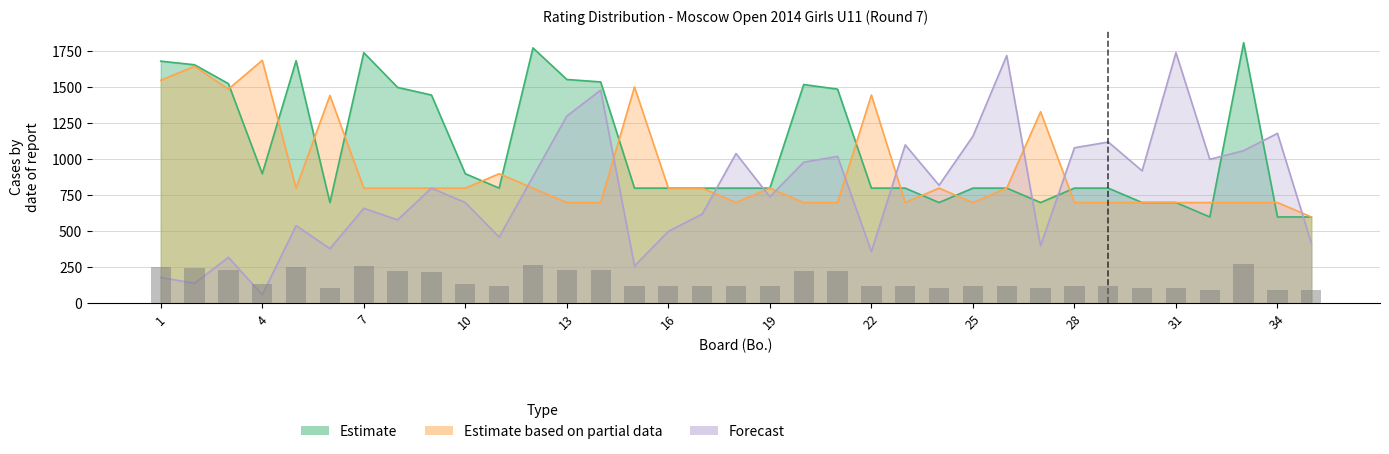

How many bars are there in each group?

3